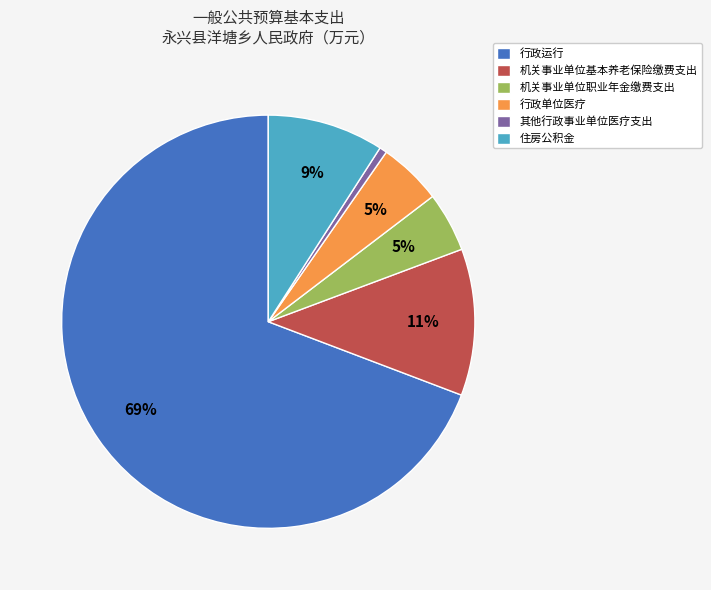

Does 住房公积金 account for over 50% of the chart?

No